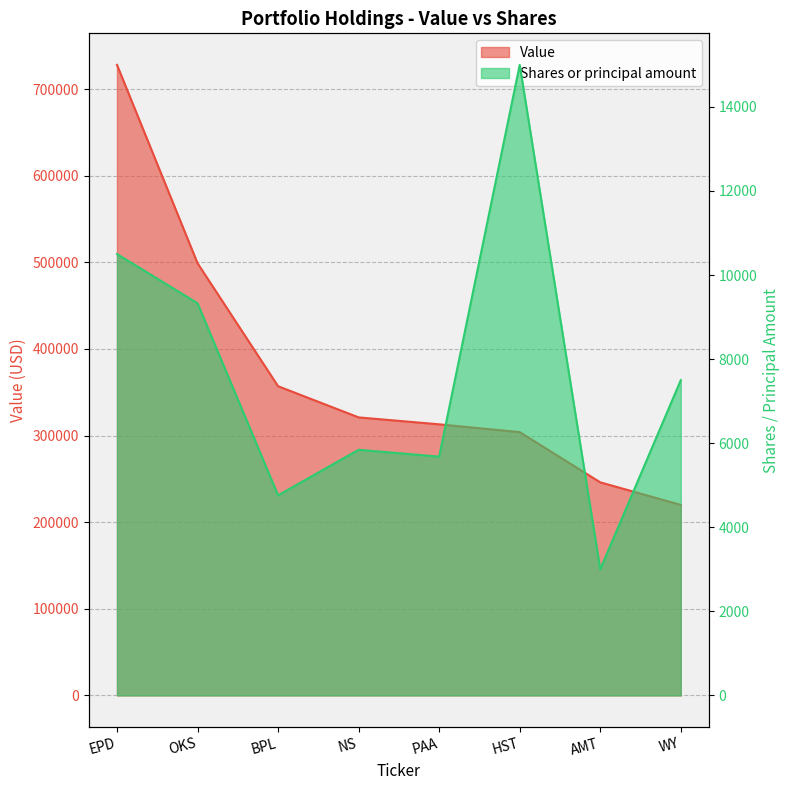

At which category does Shares or principal amount reach its first local peak?

NS